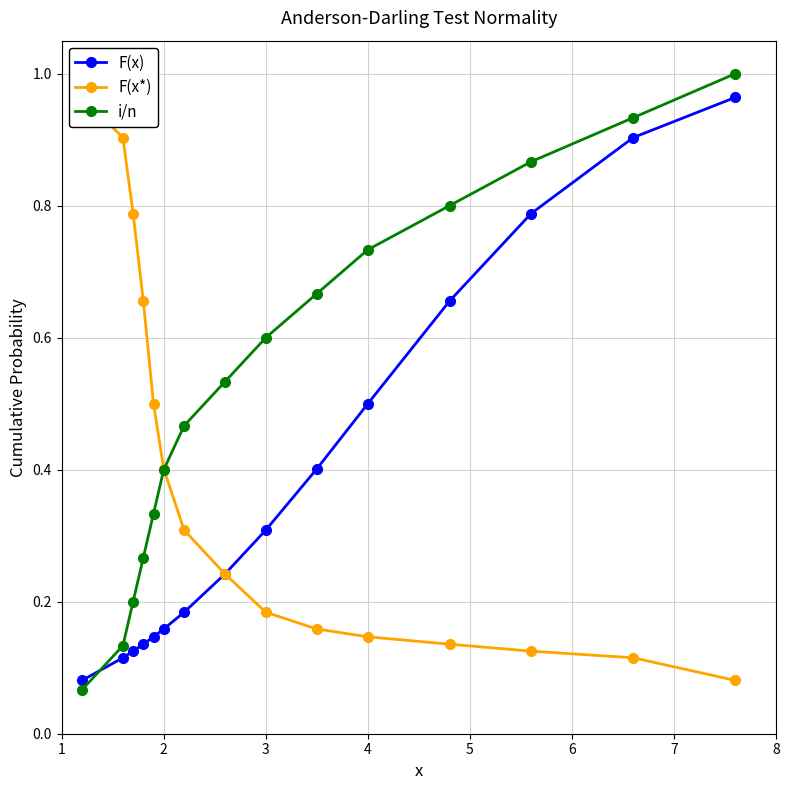

Between which two adjacent categories do i/n and F(x*) first intersect?

6 and 7